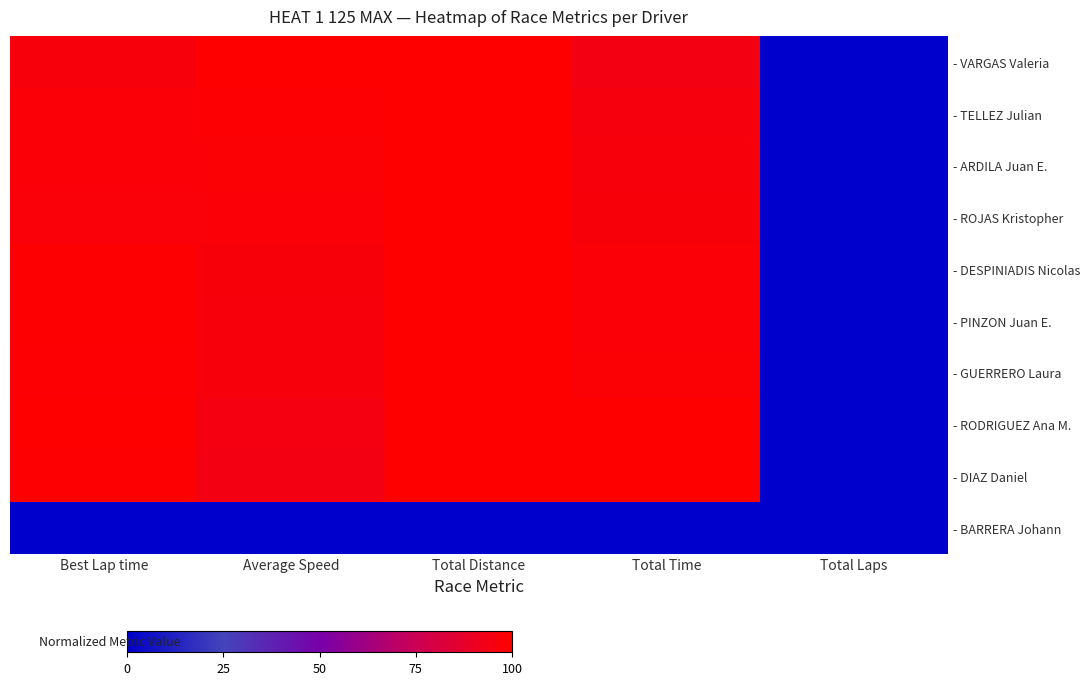

Reading left to right, extract all data points from this chart.

- VARGAS Valeria: Best Lap time=1.0	Average Speed=1.0	Total Distance=1.0	Total Time=0.9	Total Laps=0.0
- TELLEZ Julian: Best Lap time=1.0	Average Speed=1.0	Total Distance=1.0	Total Time=1.0	Total Laps=0.0
- ARDILA Juan E.: Best Lap time=1.0	Average Speed=1.0	Total Distance=1.0	Total Time=1.0	Total Laps=0.0
- ROJAS Kristopher: Best Lap time=1.0	Average Speed=1.0	Total Distance=1.0	Total Time=1.0	Total Laps=0.0
- DESPINIADIS Nicolas: Best Lap time=1.0	Average Speed=1.0	Total Distance=1.0	Total Time=1.0	Total Laps=0.0
- PINZON Juan E.: Best Lap time=1.0	Average Speed=1.0	Total Distance=1.0	Total Time=1.0	Total Laps=0.0
- GUERRERO Laura: Best Lap time=1.0	Average Speed=1.0	Total Distance=1.0	Total Time=1.0	Total Laps=0.0
- RODRIGUEZ Ana M.: Best Lap time=1.0	Average Speed=0.9	Total Distance=1.0	Total Time=1.0	Total Laps=0.0
- DIAZ Daniel: Best Lap time=1.0	Average Speed=0.9	Total Distance=1.0	Total Time=1.0	Total Laps=0.0
- BARRERA Johann: Best Lap time=0.0	Average Speed=0.0	Total Distance=0.0	Total Time=0.0	Total Laps=0.0